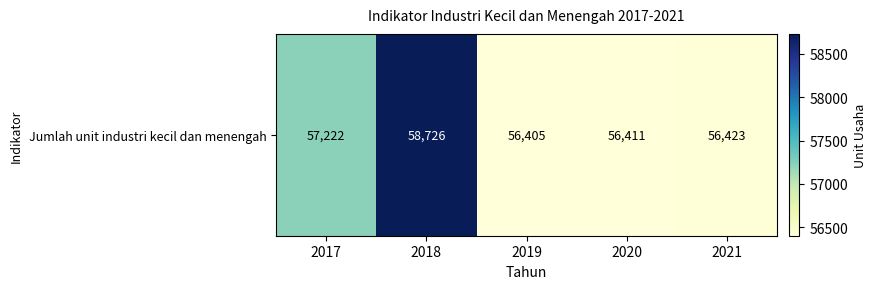

Reading right to left, what are all the values shown in this chart?

2021=56423	2020=56411	2019=56405	2018=58726	2017=57222